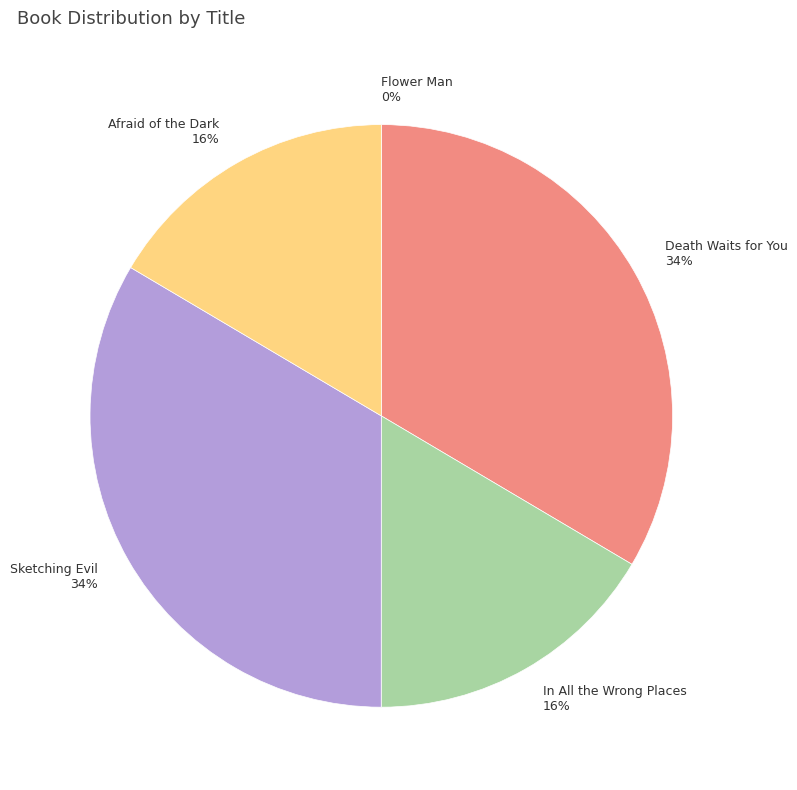

To the nearest percent, what portion does Death Waits for You represent?

34%